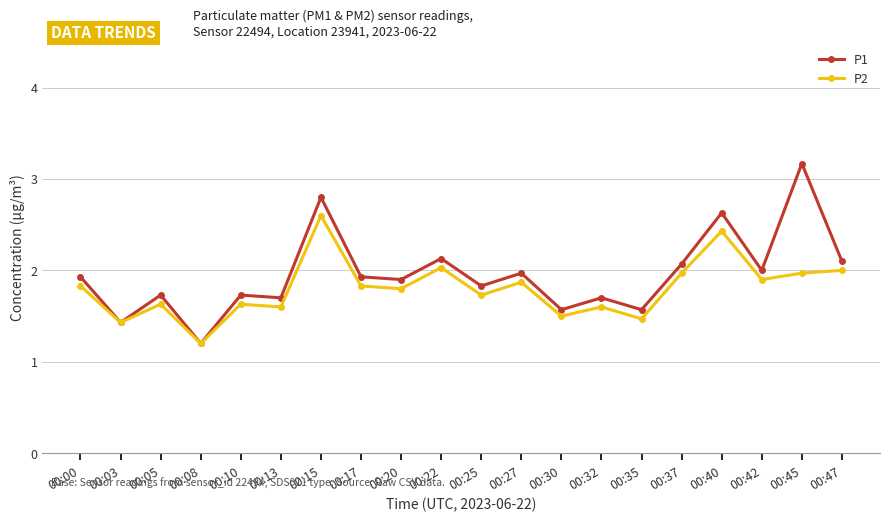

List the series in order of their peak value, highest first.

P1, P2